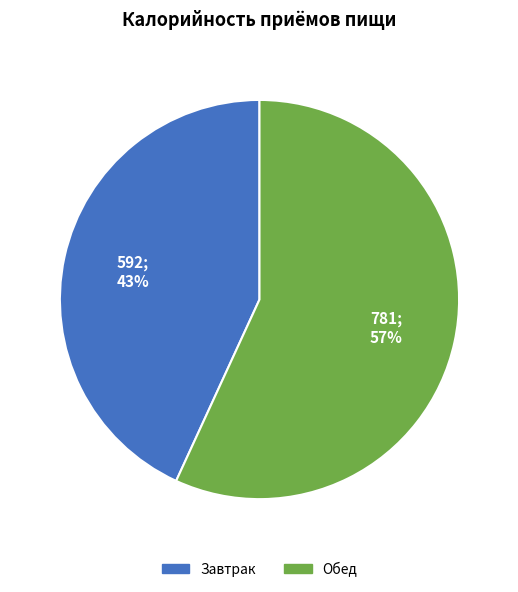

Which category has the smallest portion of the pie?

Завтрак